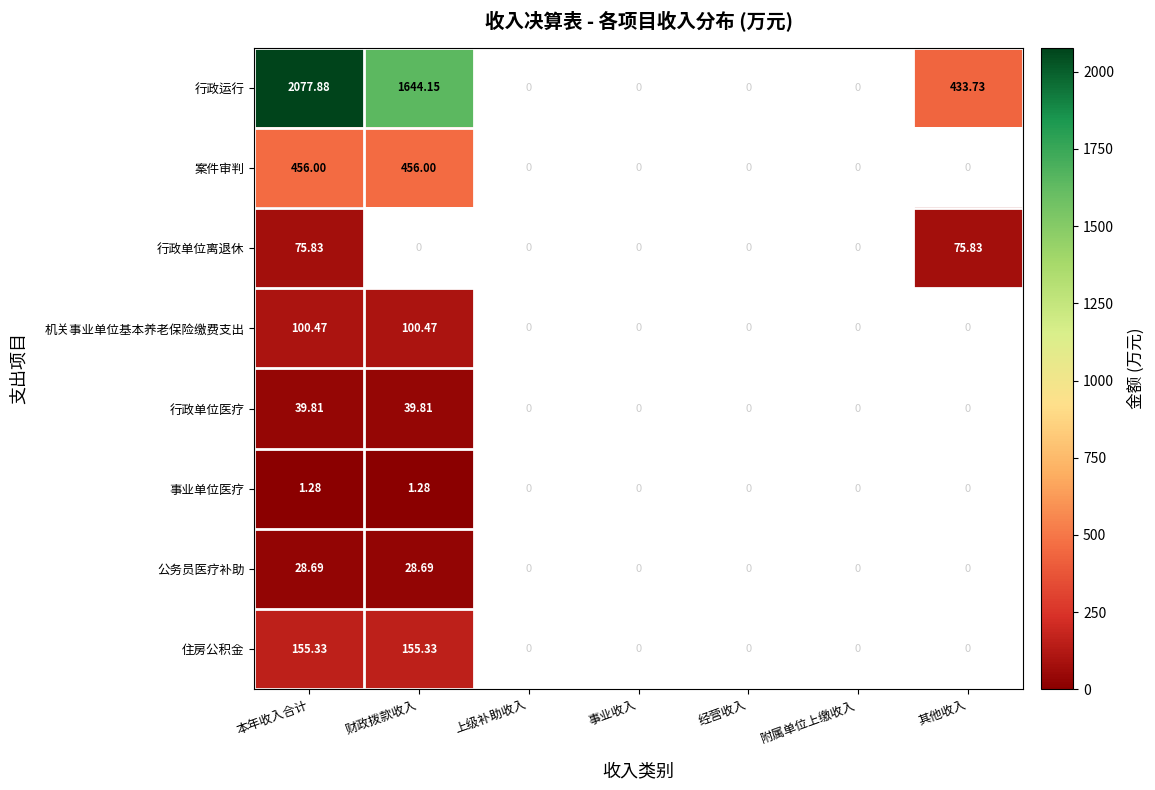

Which series has the largest total across all categories?

行政运行